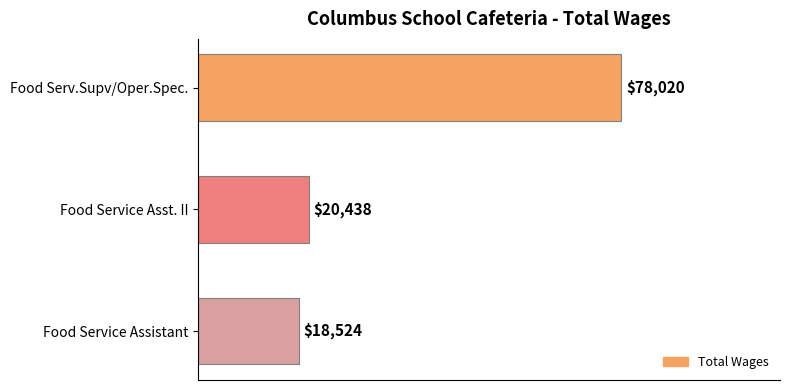

List the labels in order of value, largest first.

Food Serv.Supv/Oper.Spec., Food Service Asst. II, Food Service Assistant